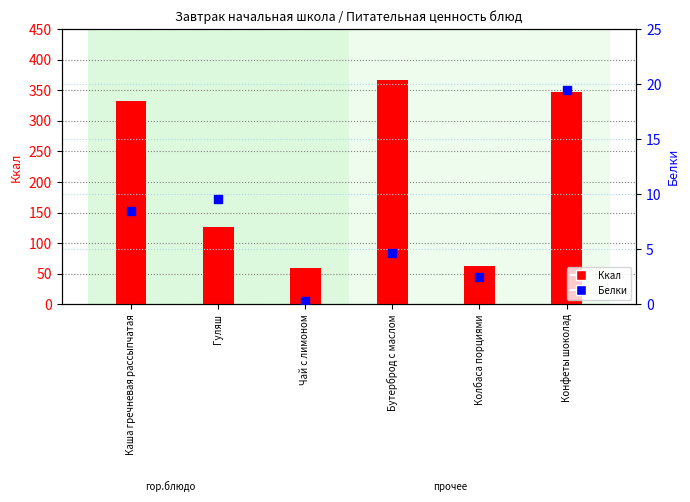

Which series has the largest Y range (max minus min)?

Ккал